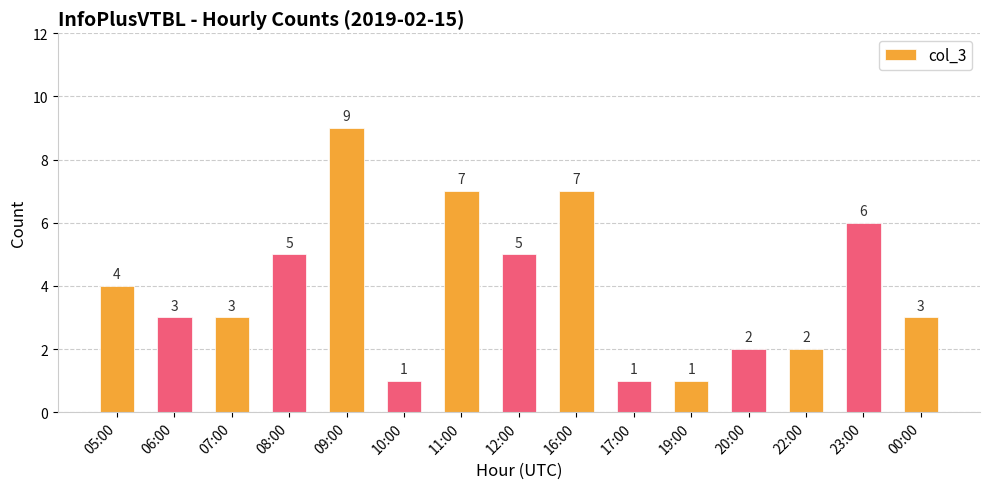

Reading left to right, list all the values displayed in this chart.

4	3	3	5	9	1	7	5	7	1	1	2	2	6	3